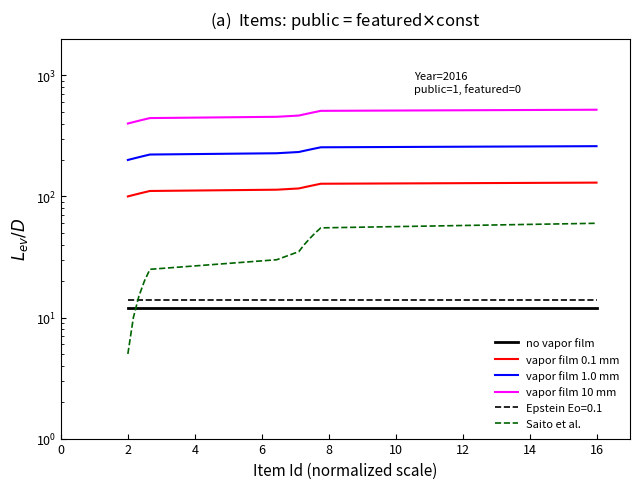

Which series changed the most between 6 and 8?

vapor film 10 mm